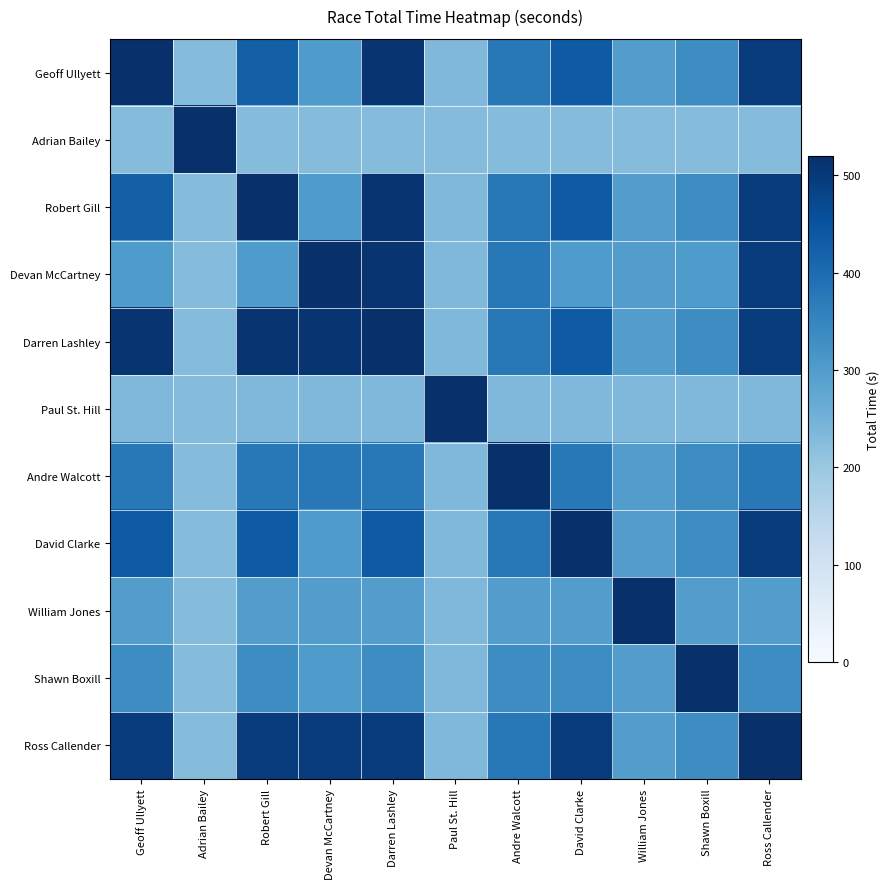

What is the smallest value displayed?

226.6